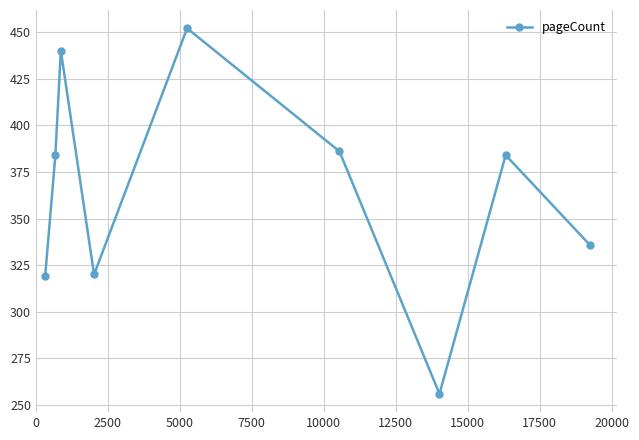

What is the difference between the second highest and second lowest values?

121